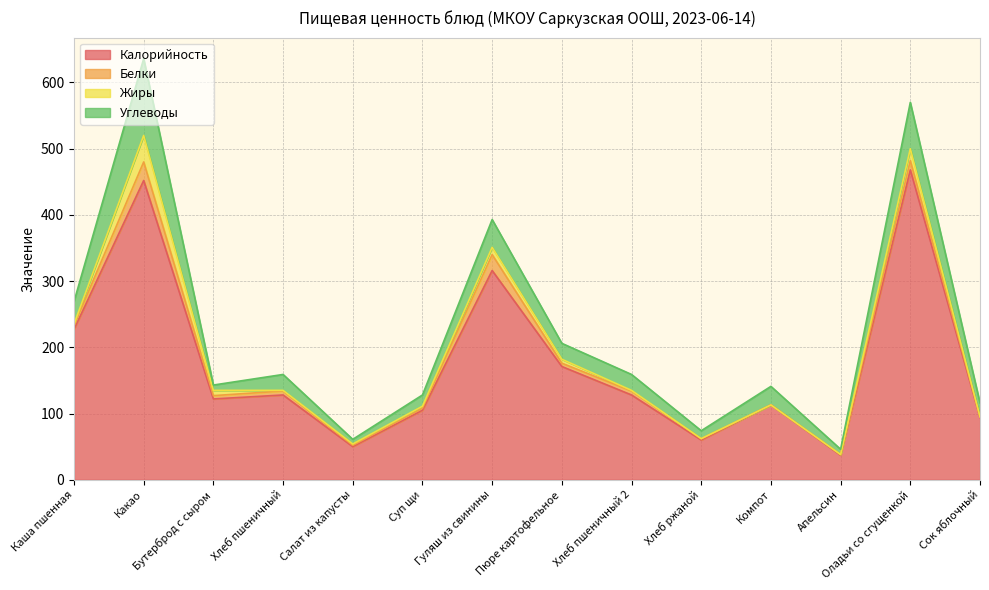

Which series has the largest range (max minus min)?

Калорийность